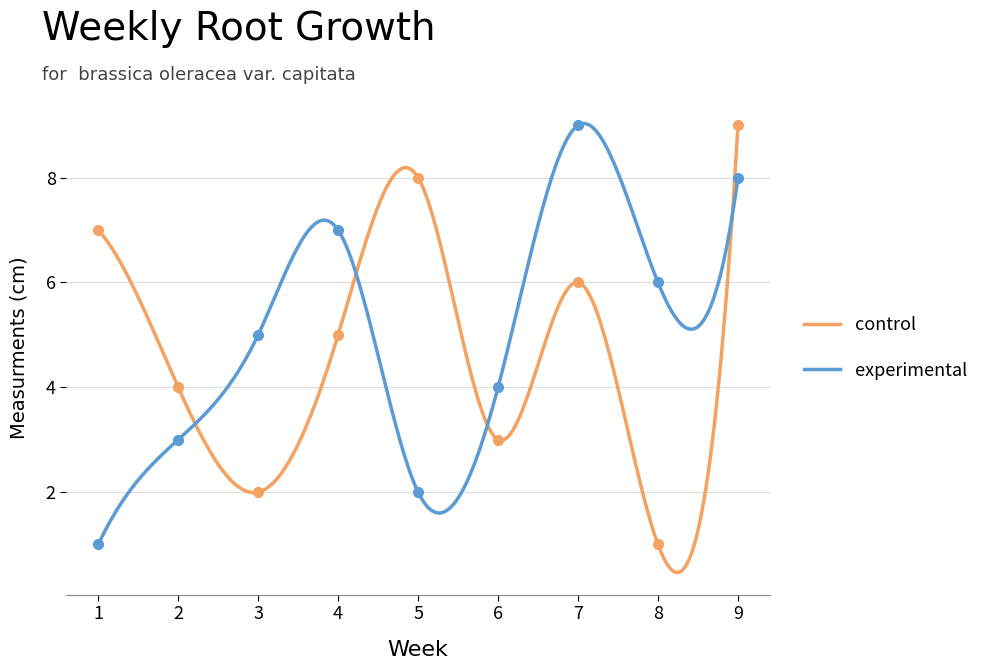

Does the chart have visible grid lines?

Yes